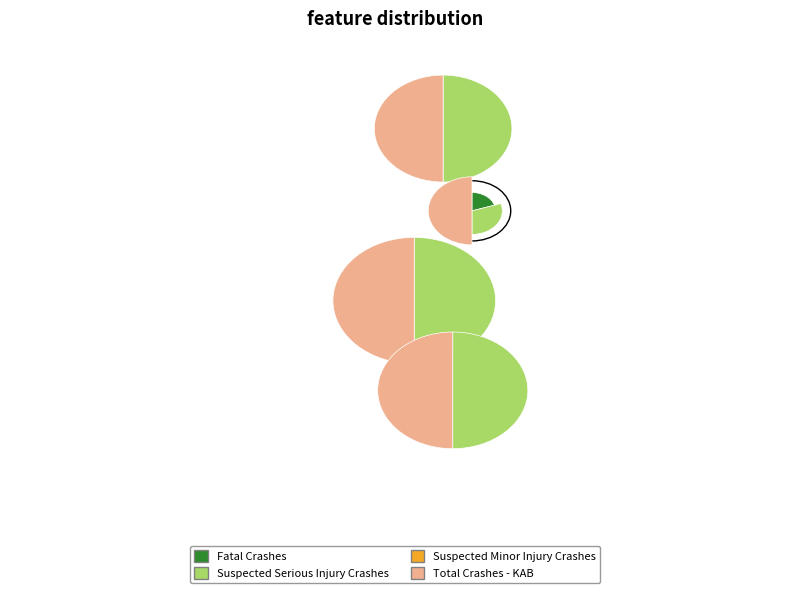

True or false: Jim Wells FM0624 (2373-05) accounts for 0% of the total.

True